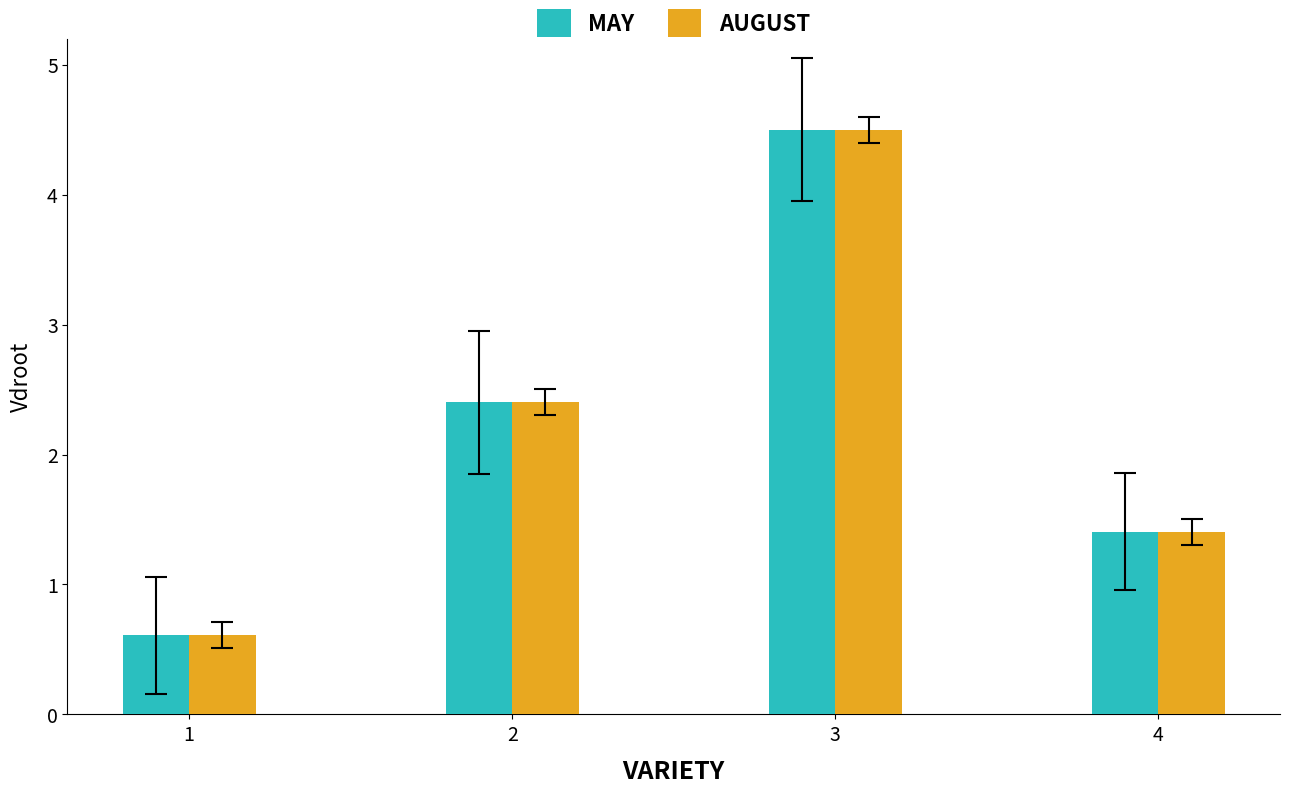

What is the total value across all series at 3?

9.0